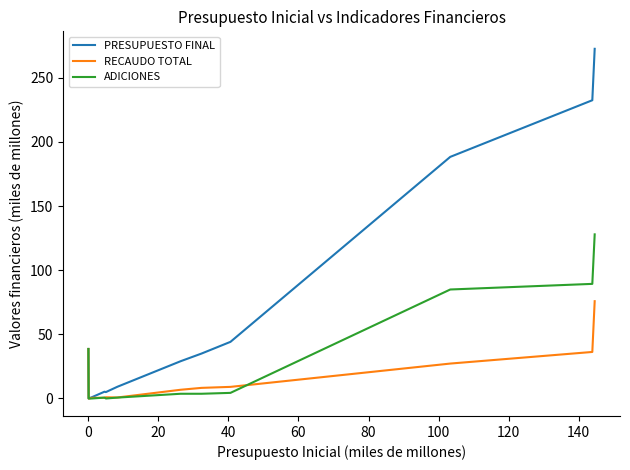

List the series in order of their overall mean, highest first.

PRESUPUESTO FINAL, ADICIONES, RECAUDO TOTAL